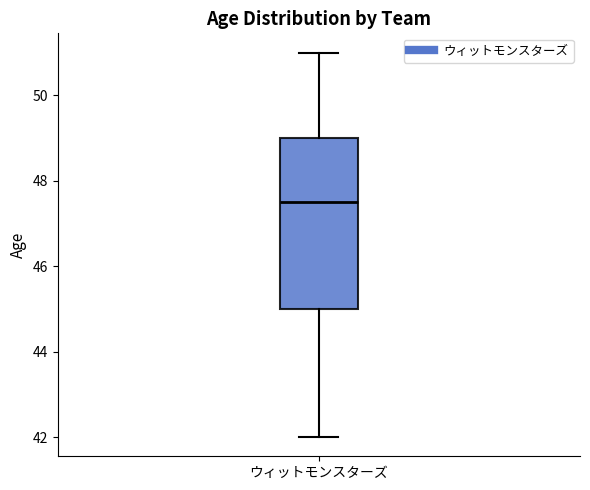

Transcribe this box plot: give where the median line is, the range the box spans, and where the two whiskers end, as read against the y-axis. The values are not printed on the chart, so give them approximately, as read against the axis.

median 47.6, box 45.0 to 49.0, whiskers 42.0 to 51.0